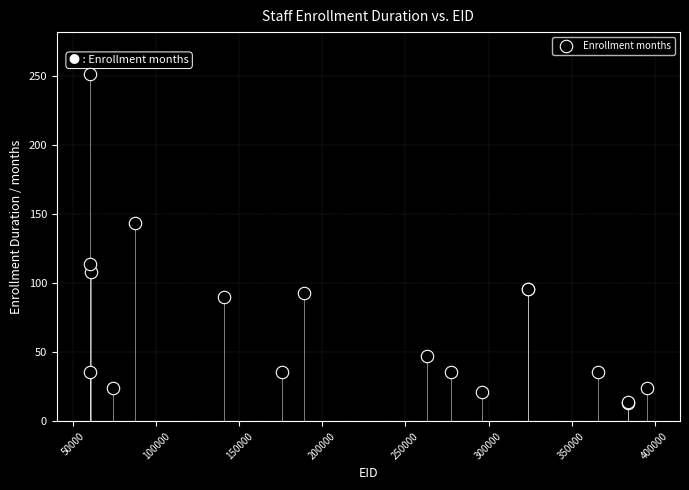

What Y value in the scatter plot is closest to 132?

144